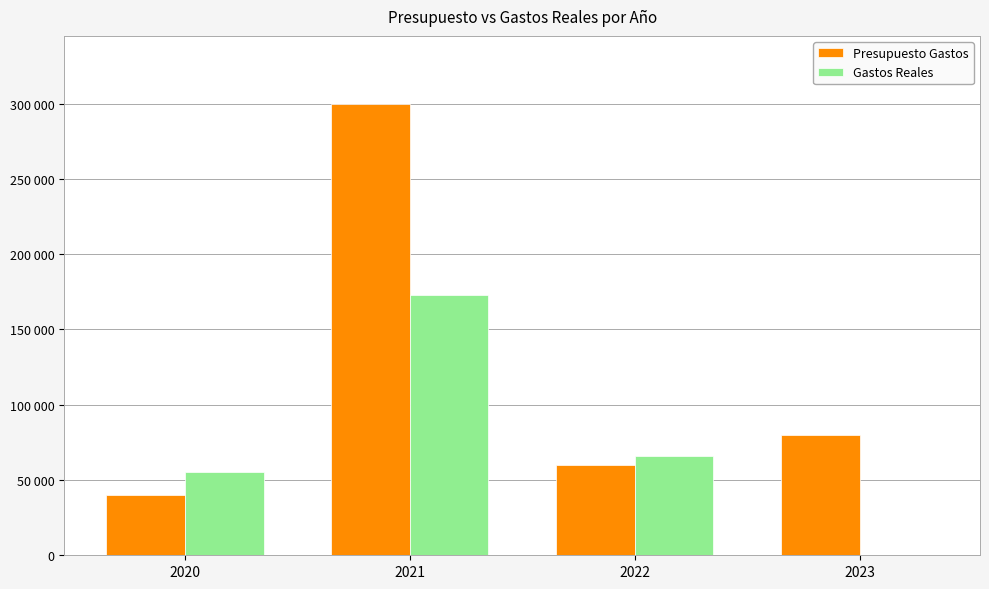

What are all the series names shown in the legend?

Presupuesto Gastos, Gastos Reales